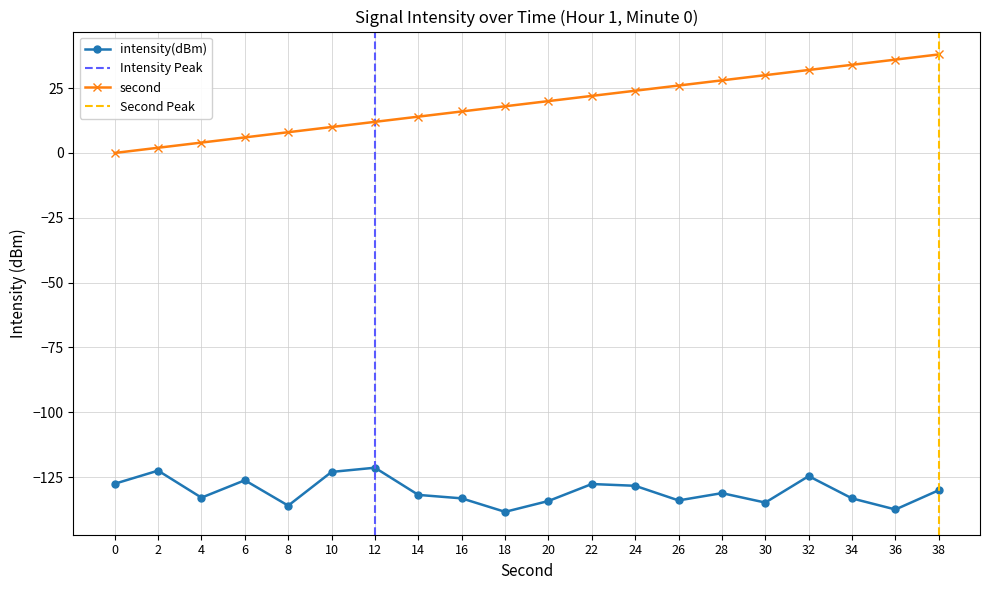

True or false: intensity(dBm) and second cross at least once.

False